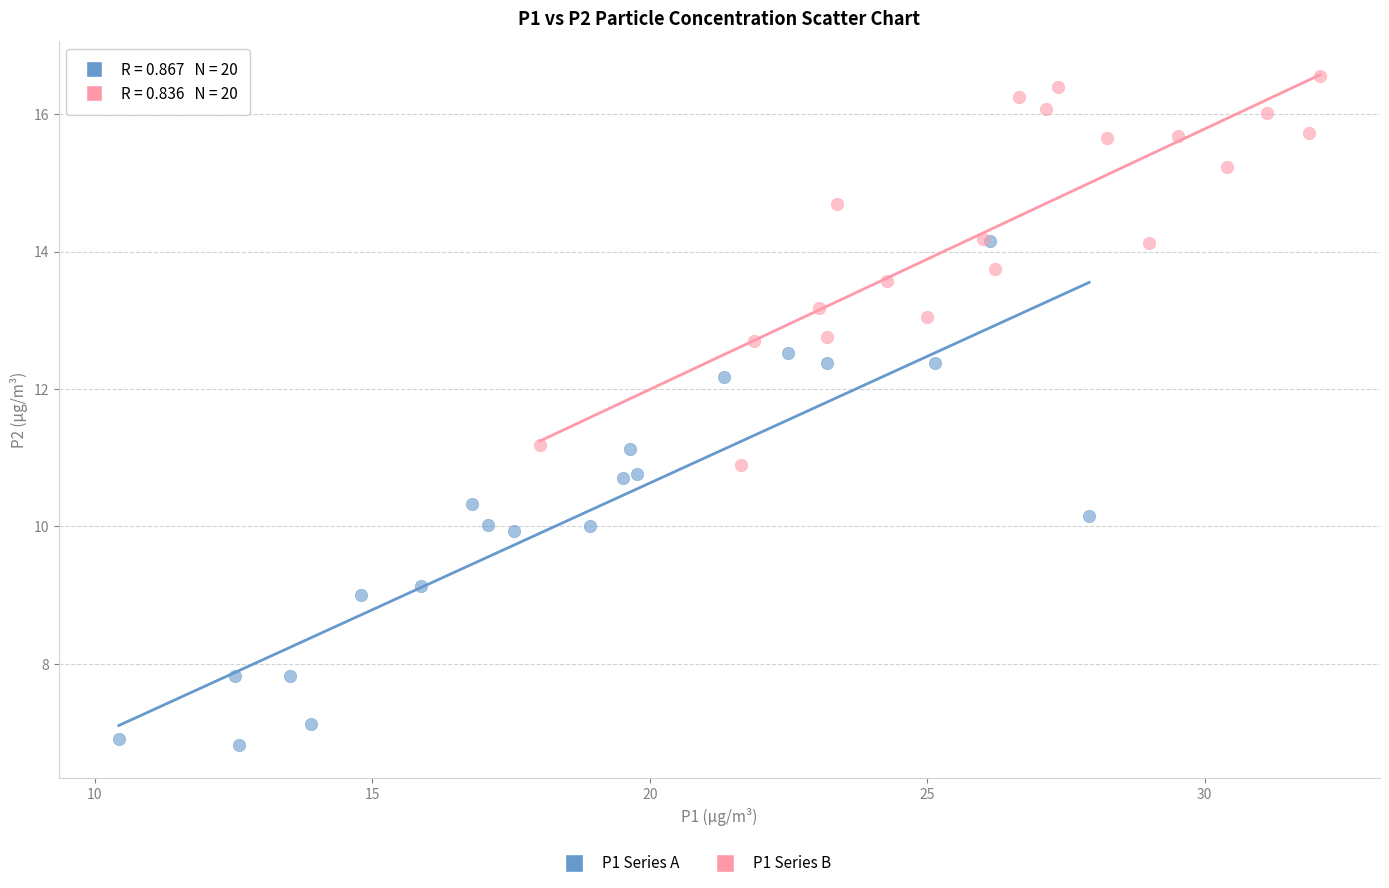

Which series reaches the minimum Y coordinate?

P1 Series A